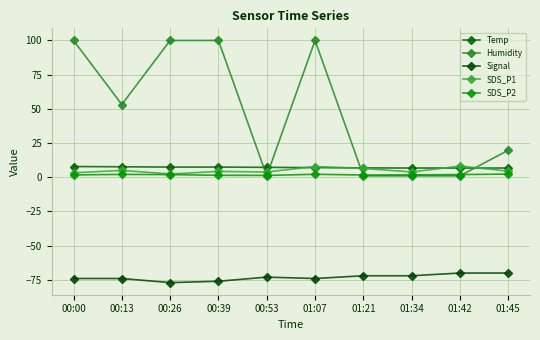

At which category is the sum across all series the highest?

01:07